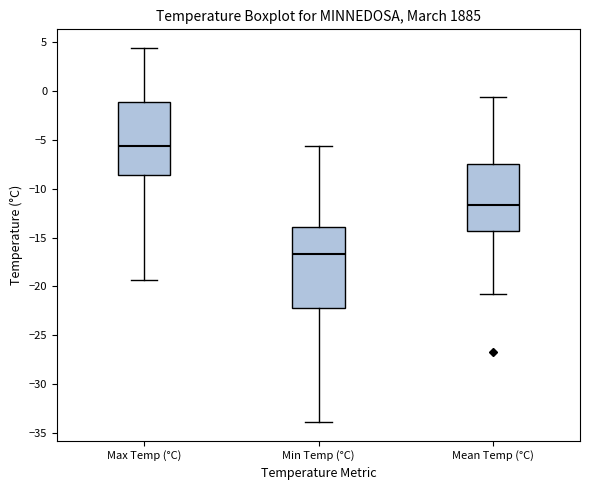

Which box has the lowest median line?

Min Temp (°C)